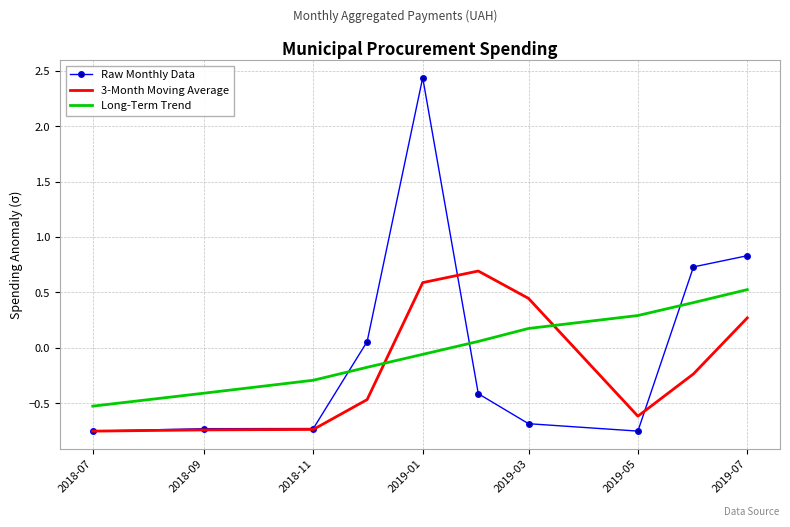

True or false: Long-Term Trend has more than 0 interior local peaks.

False